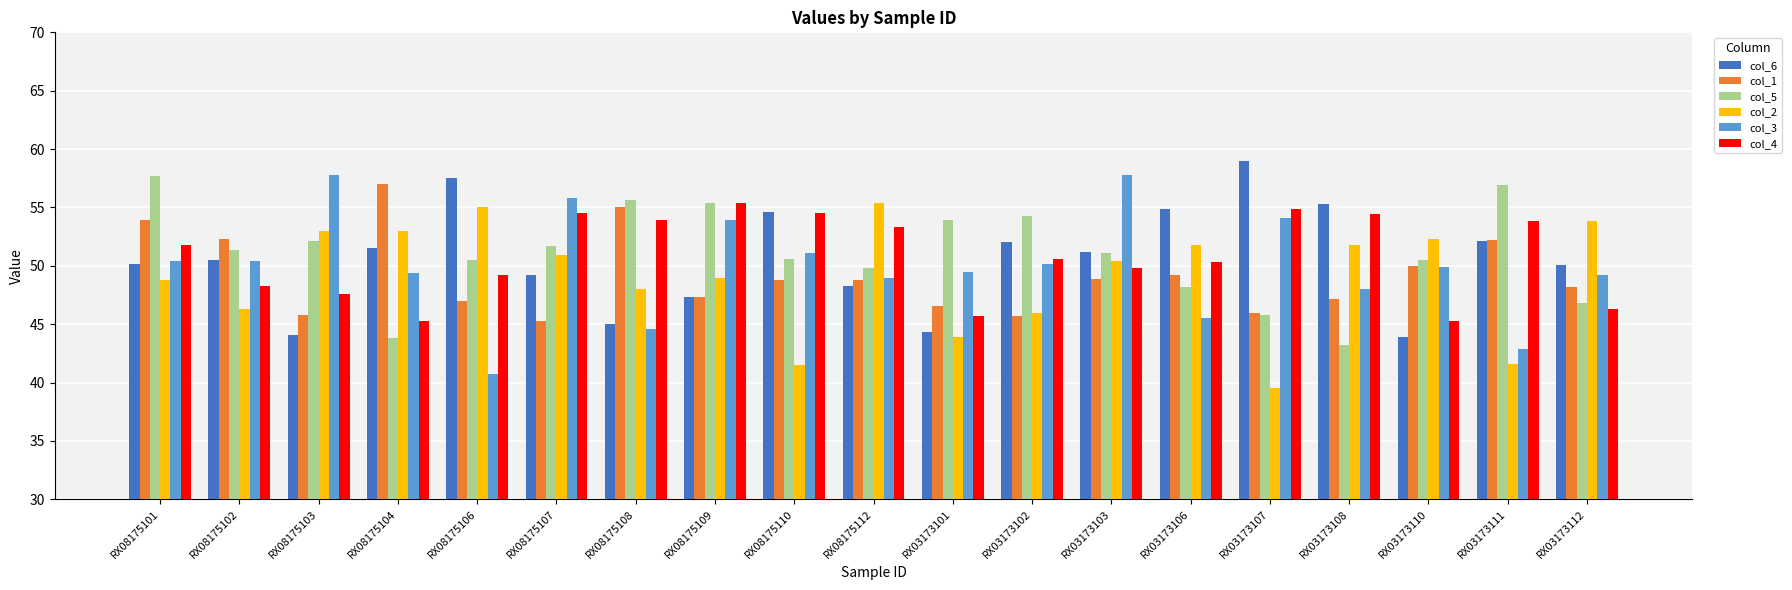

Which category has the highest value across all series?

RX03173107